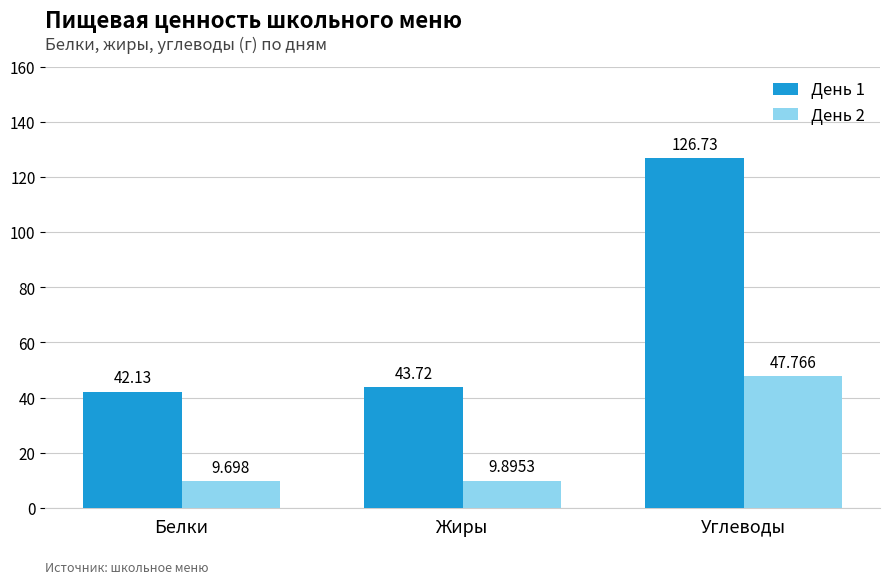

List the labels in order of День 2 value, largest first.

Углеводы, Жиры, Белки